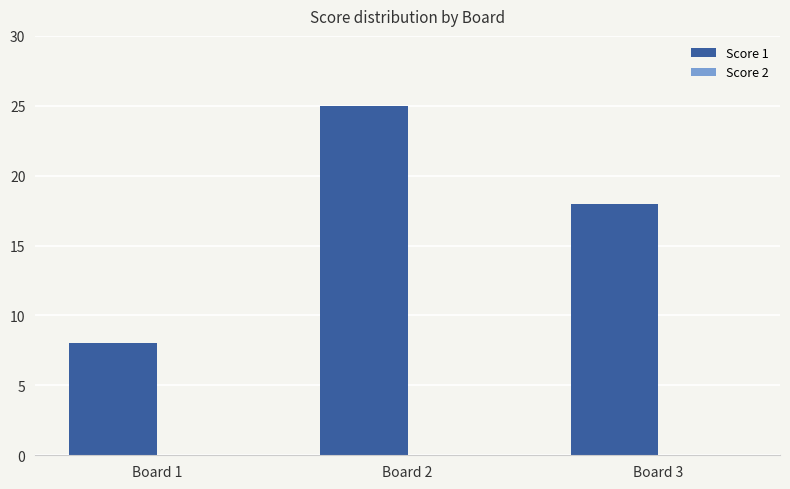

At which label is the value closest to 16?

Board 3